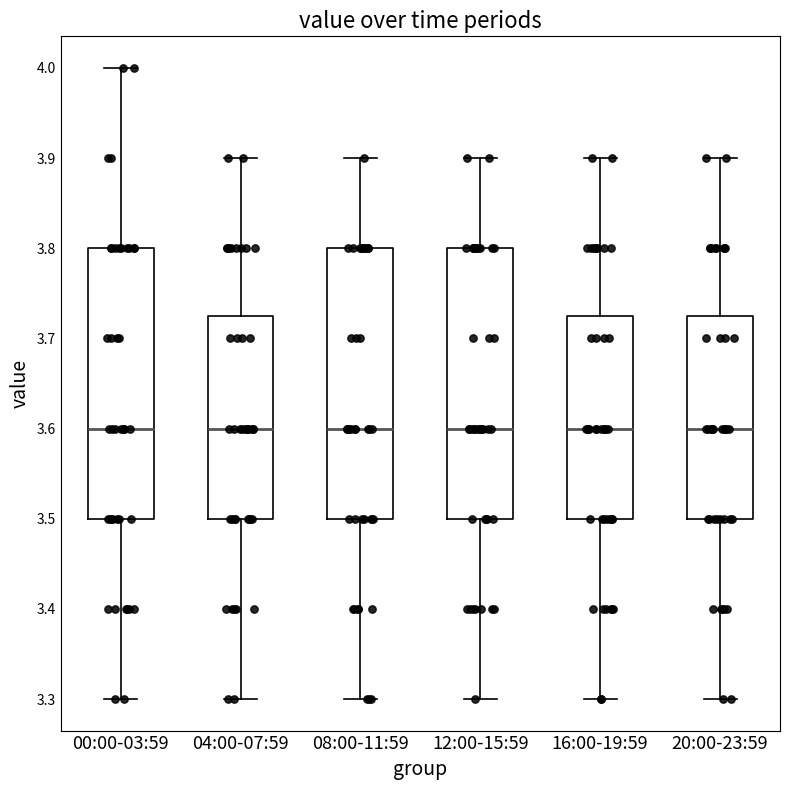

Reading left to right, read every box against the y-axis: the position of its median line, the range the box covers, and the ends of its whiskers. The values are not printed on the chart, so give them approximately, as read against the axis.

00:00-03:59: median 3.60, box 3.50 to 3.80, whiskers 3.30 to 4.00
04:00-07:59: median 3.60, box 3.50 to 3.73, whiskers 3.30 to 3.90
08:00-11:59: median 3.60, box 3.50 to 3.80, whiskers 3.30 to 3.90
12:00-15:59: median 3.60, box 3.50 to 3.80, whiskers 3.30 to 3.90
16:00-19:59: median 3.60, box 3.50 to 3.73, whiskers 3.30 to 3.90
20:00-23:59: median 3.60, box 3.50 to 3.73, whiskers 3.30 to 3.90